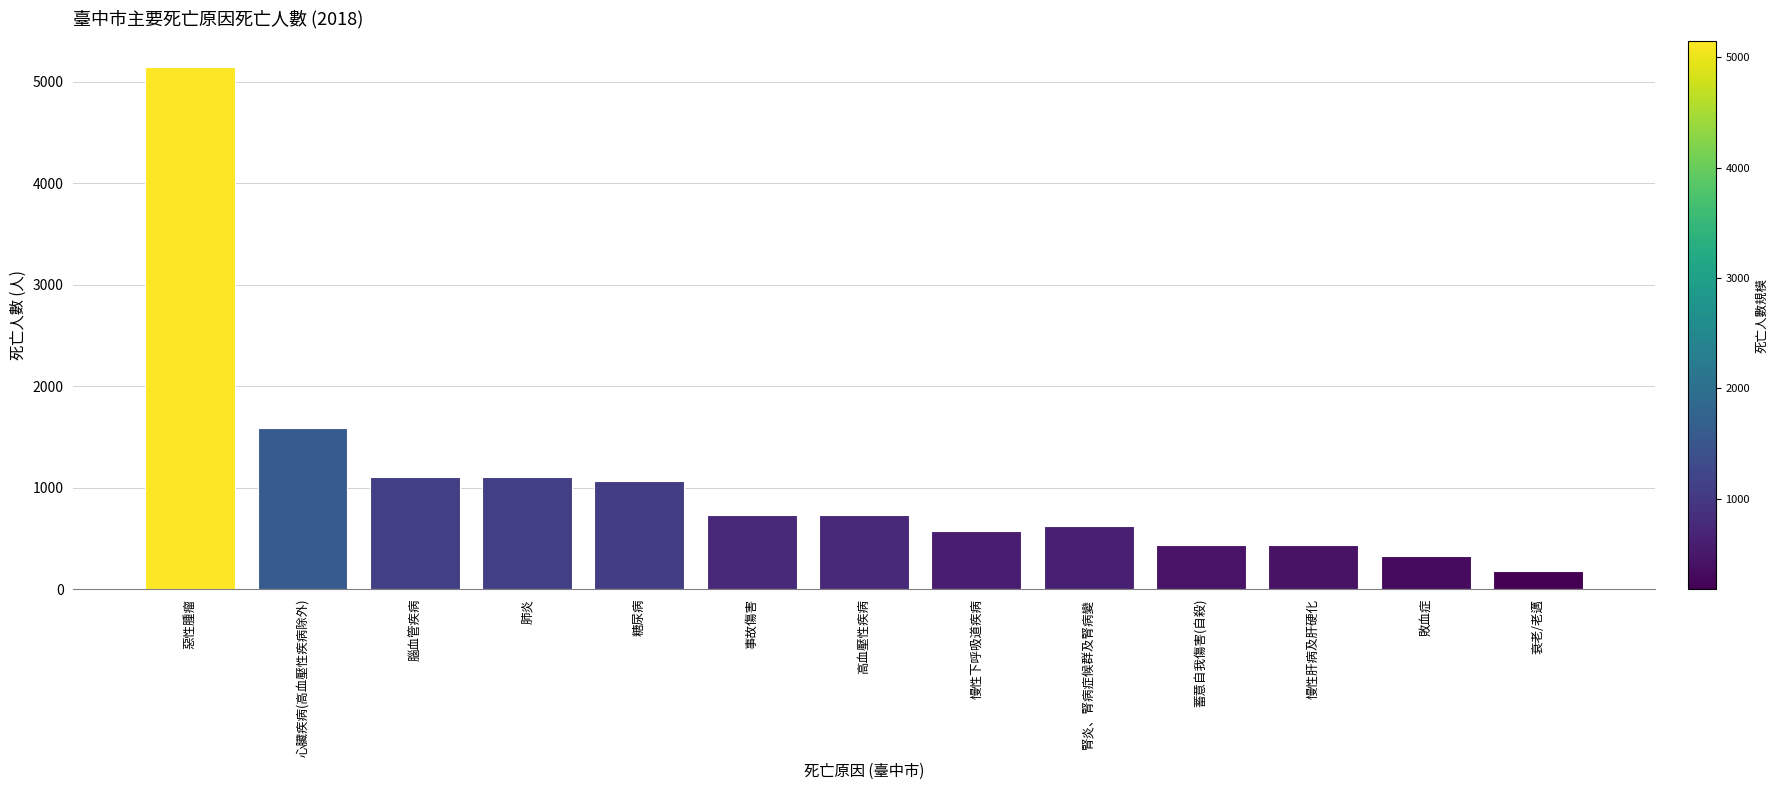

What is the average value?

1082